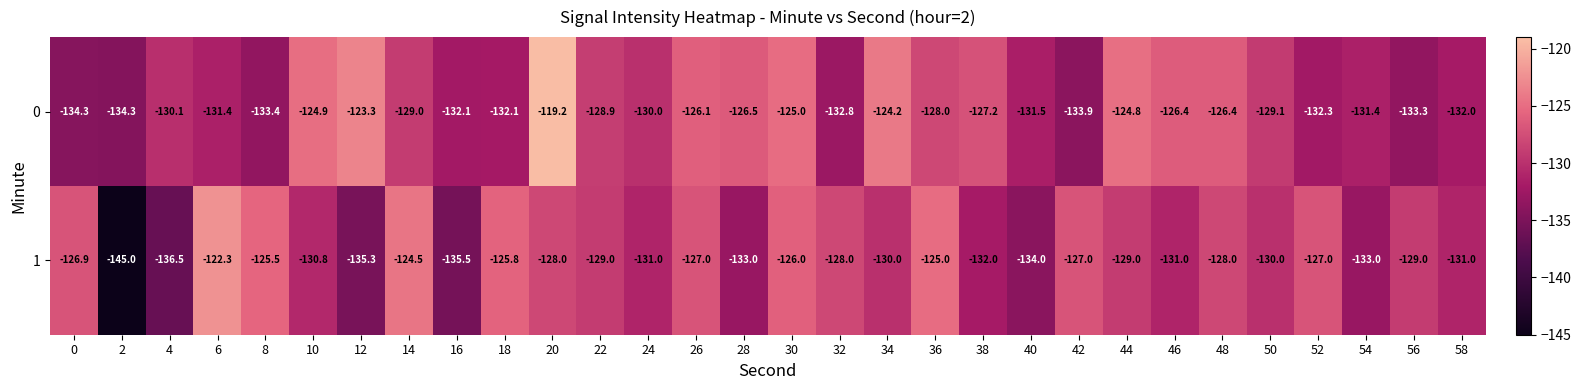

What is the spread (max minus min) of values at 4?

6.4